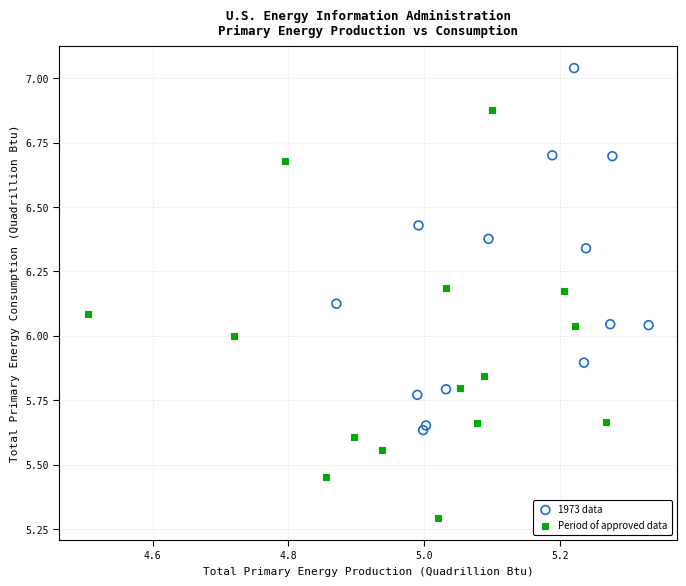

Which series contains the highest Y value?

1973 data